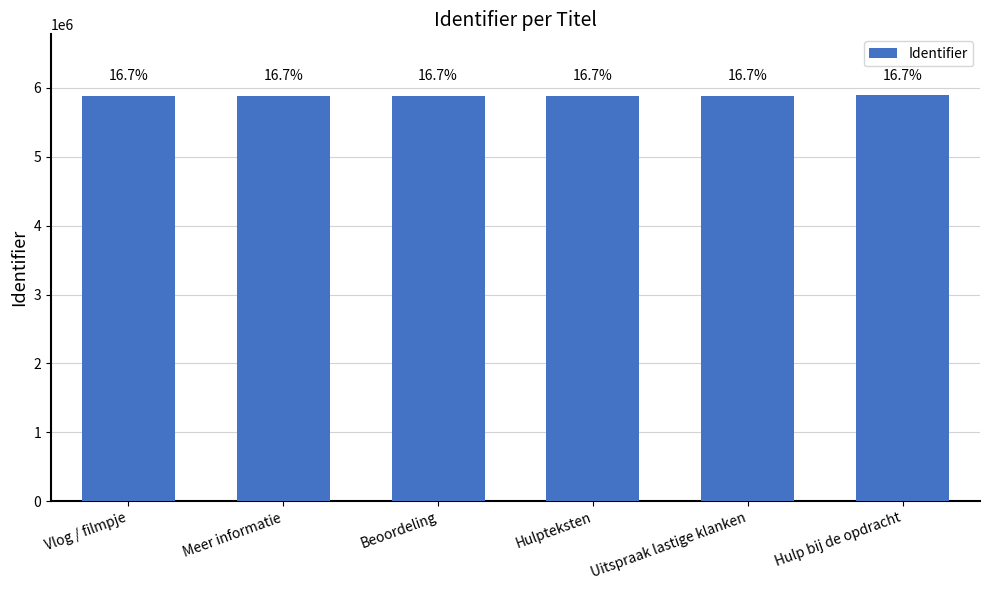

What is the sum of all values?

35333826